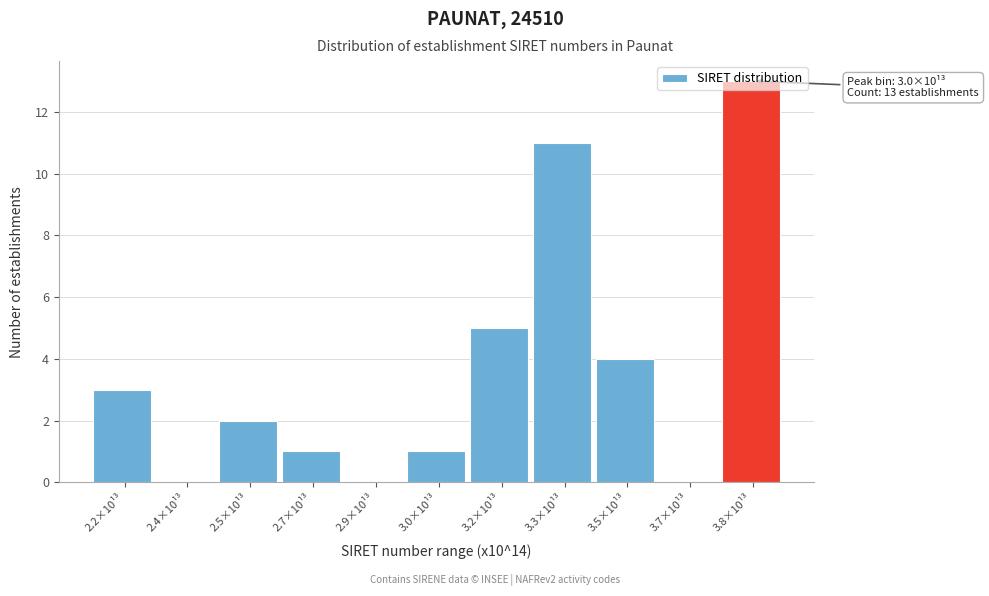

What is the sum of the values at 3.2×10¹³ and 2.4×10¹³?

5